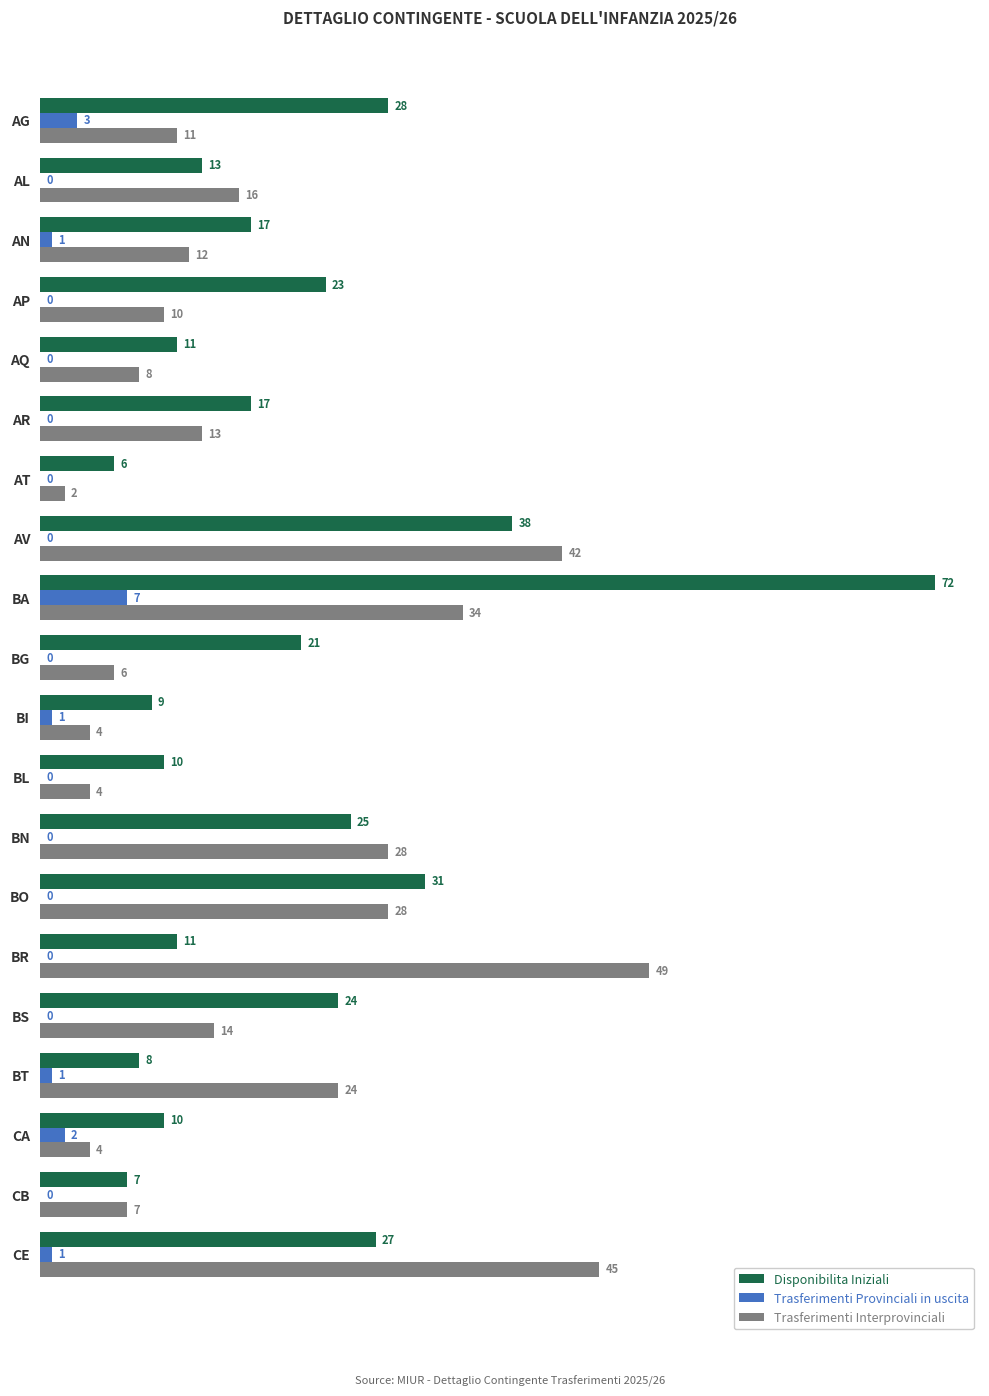

What is the sum of all Disponibilita Iniziali values?

408